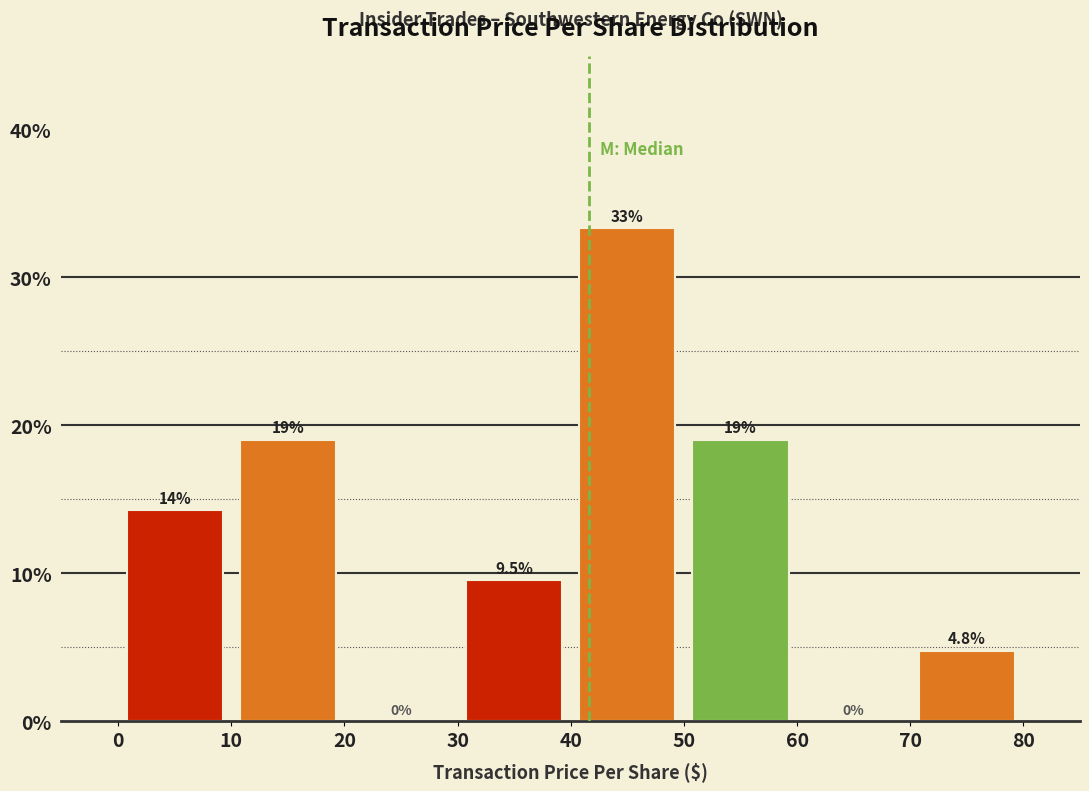

Over which range of the x-axis is the bar tallest?

40 to 50